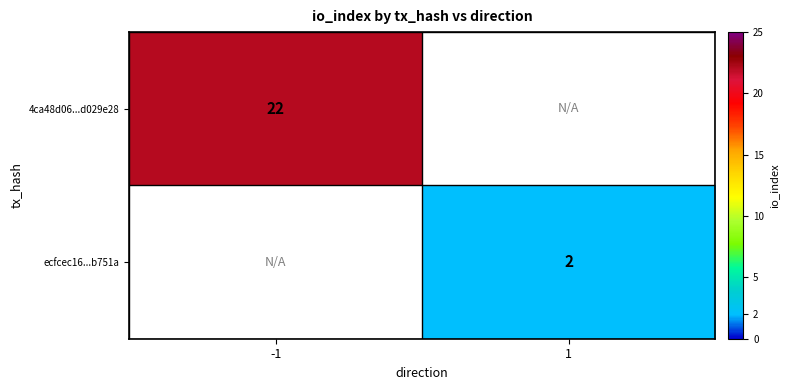

Count the number of data series in this chart.

2